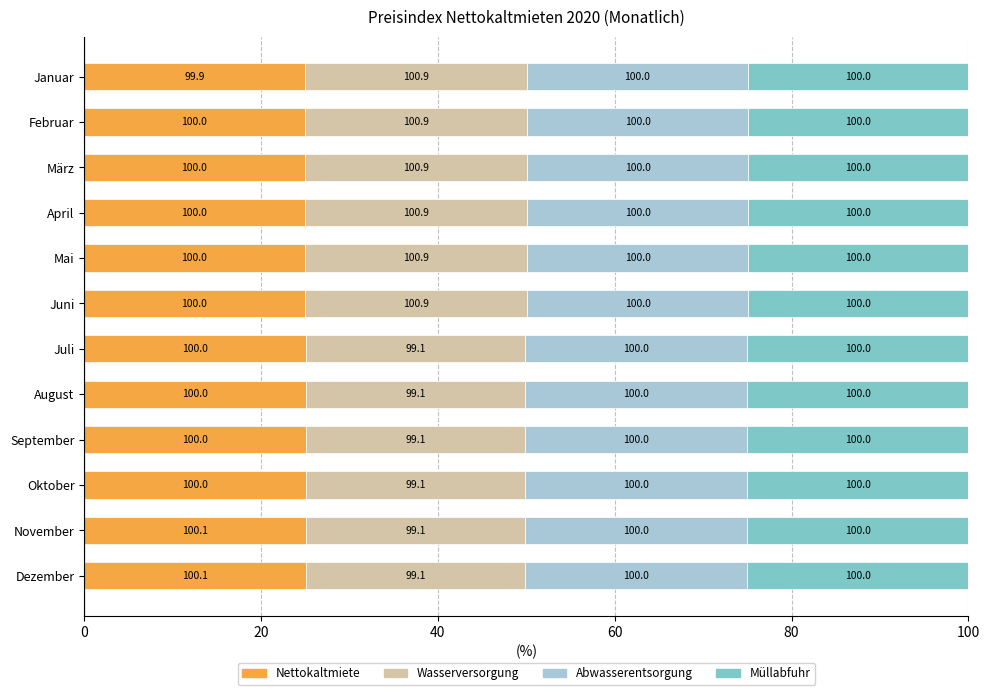

What are all the series names shown in the legend?

Nettokaltmiete, Wasserversorgung, Abwasserentsorgung, Müllabfuhr